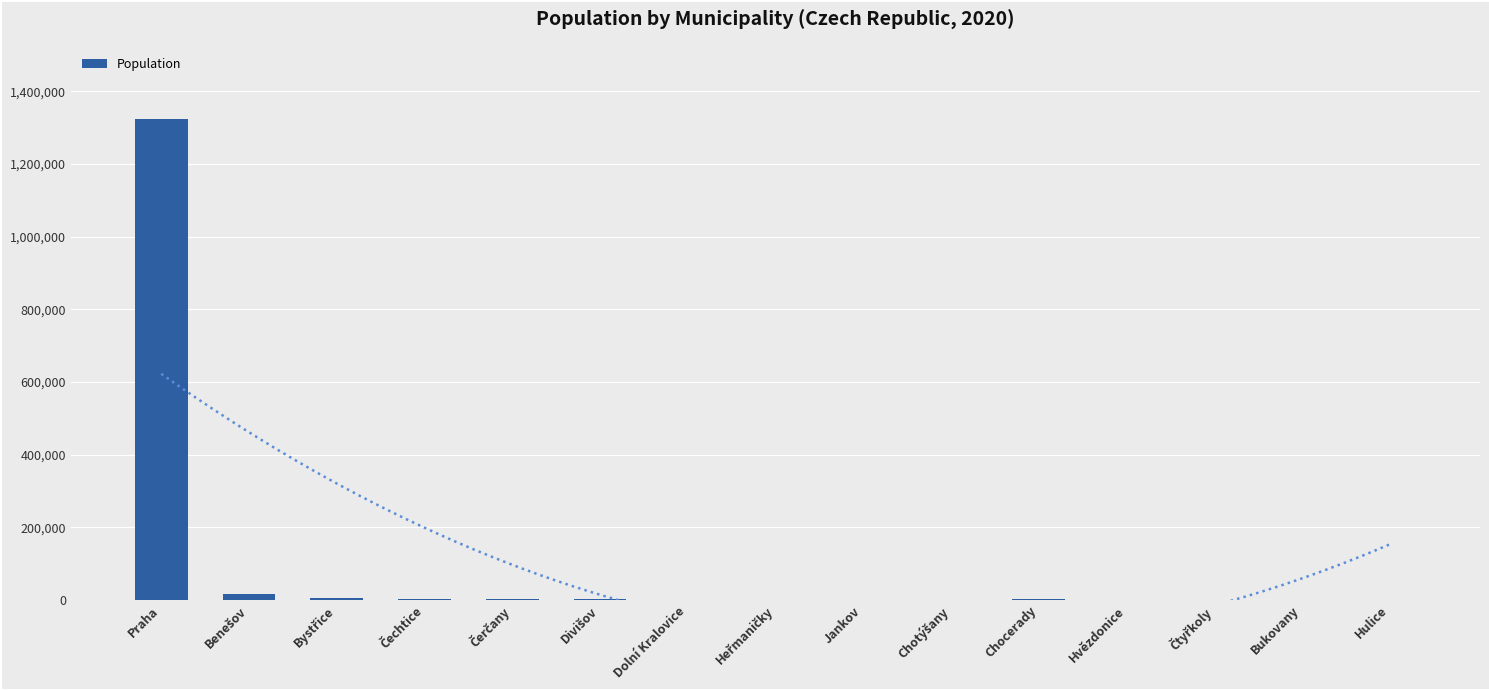

What is the label of the 2nd bar from the right?

Bukovany